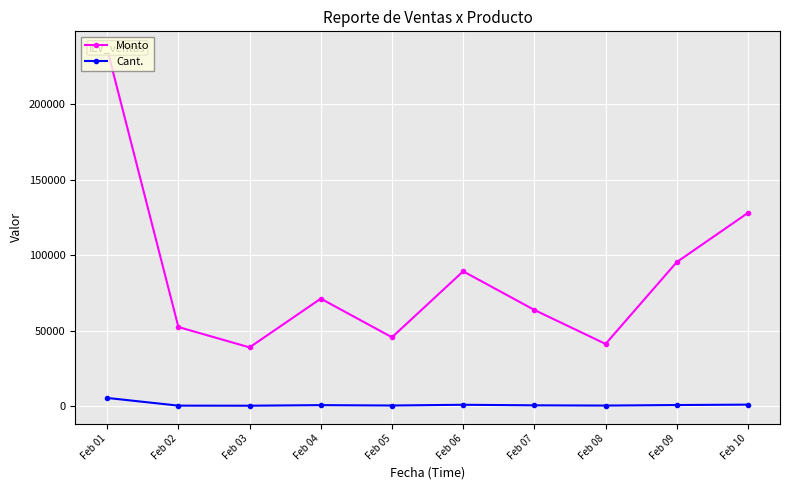

What is the spread (max minus min) of values at Feb 06?

88410.0